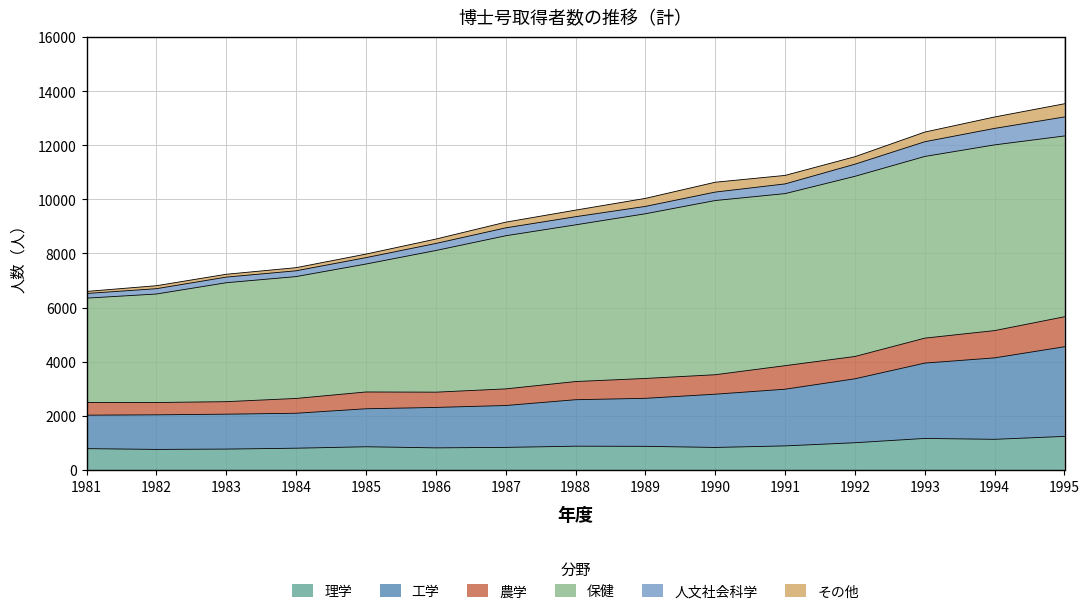

What is the difference between the 理学 values at 1983 and 1987?

63